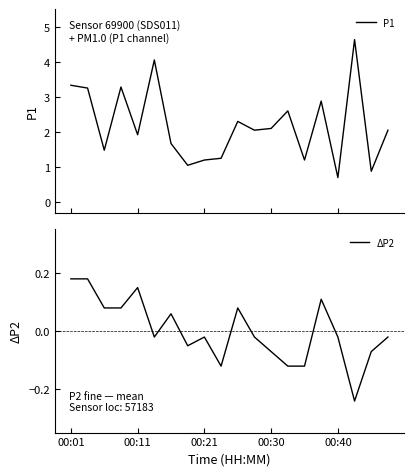

Is it true that ΔP2 equals 0.3 at 00:01?

False